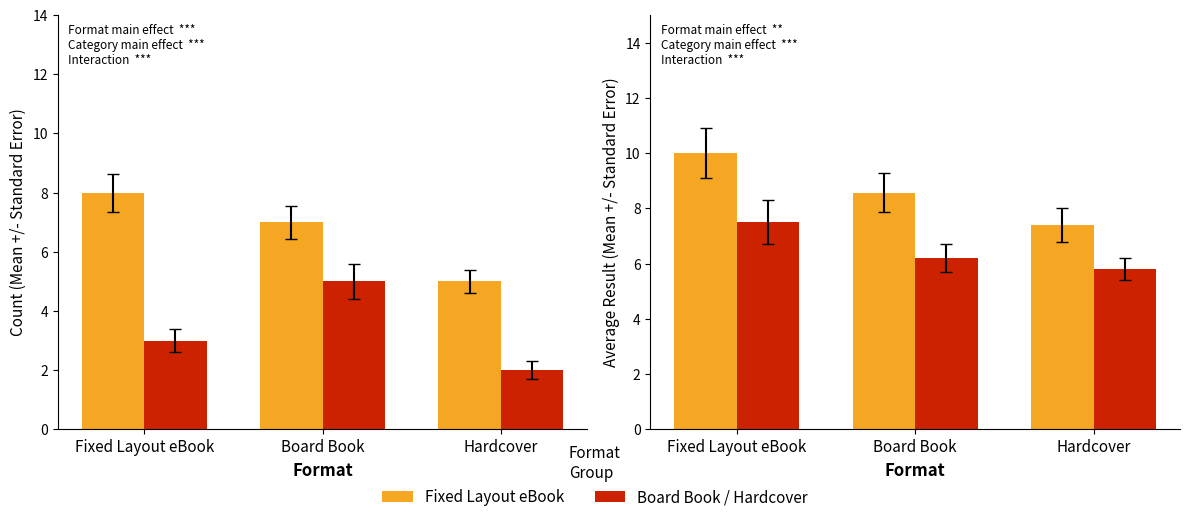

Rank the categories by Board Book value from lowest to highest.

Hardcover, Board Book, Fixed Layout eBook